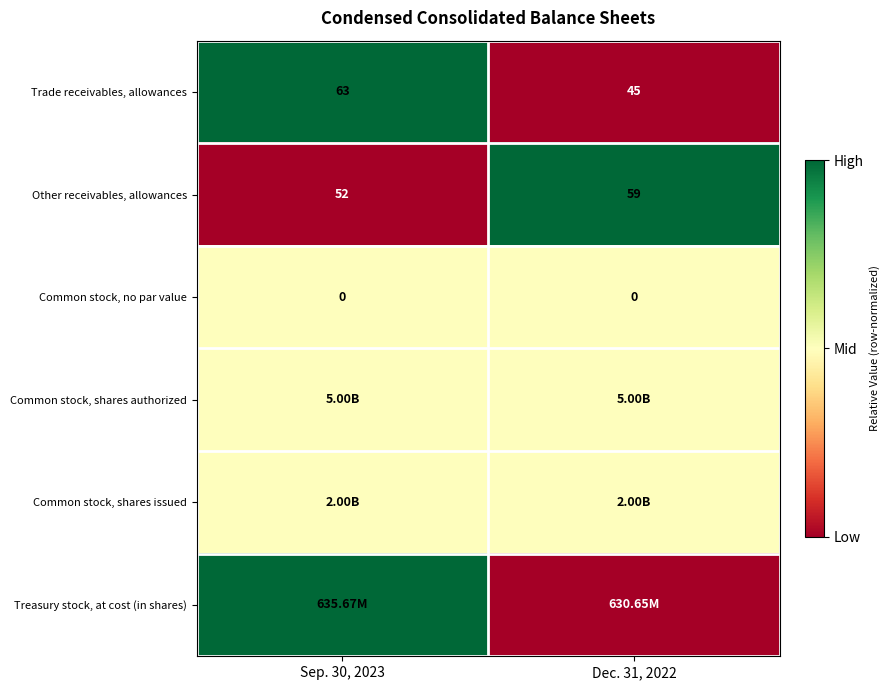

What is the sum of all Trade receivables, allowances values?

108.0